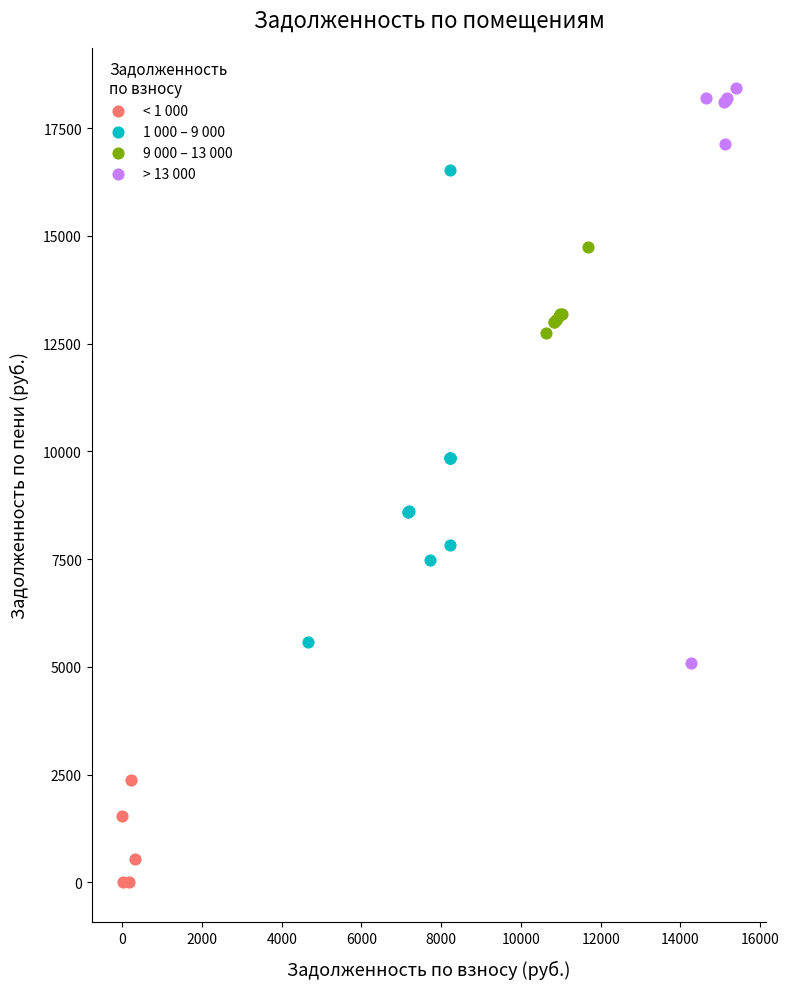

Which series has the widest spread of Y values?

> 13 000